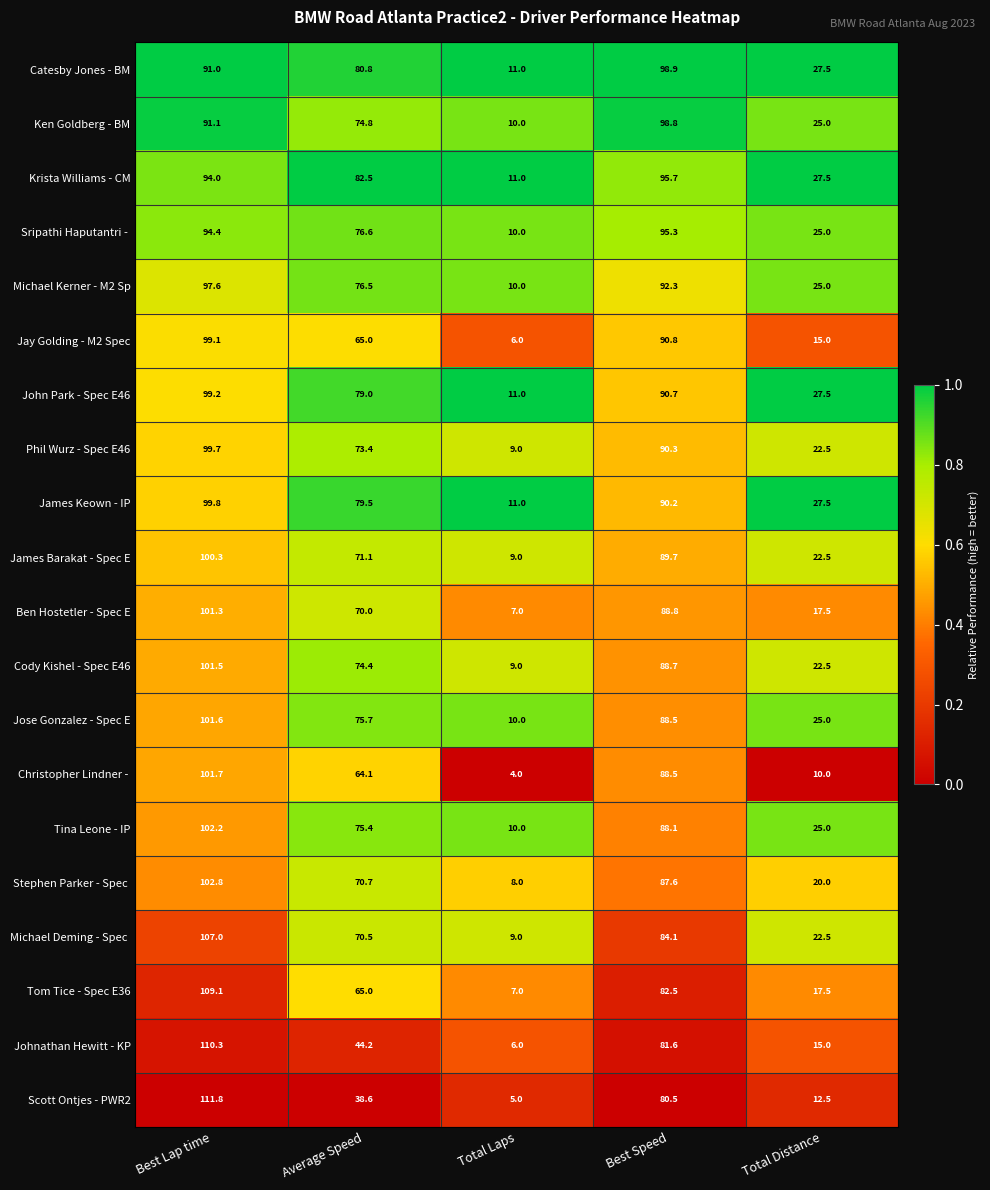

At which label does John Park - Spec E46 first exceed 79?

Best Lap time